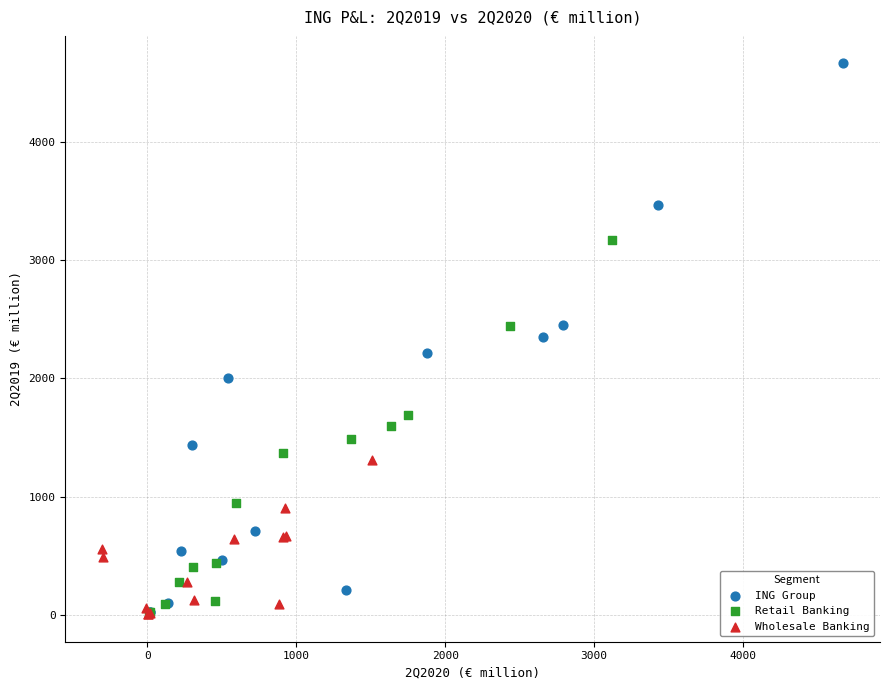

Which series has the widest spread of Y values?

ING Group